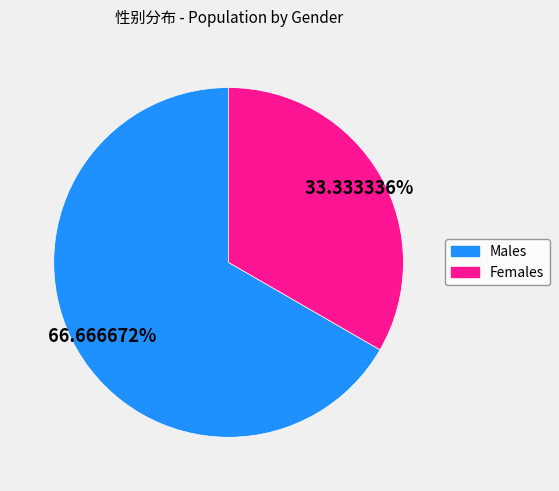

What is the majority slice?

Males